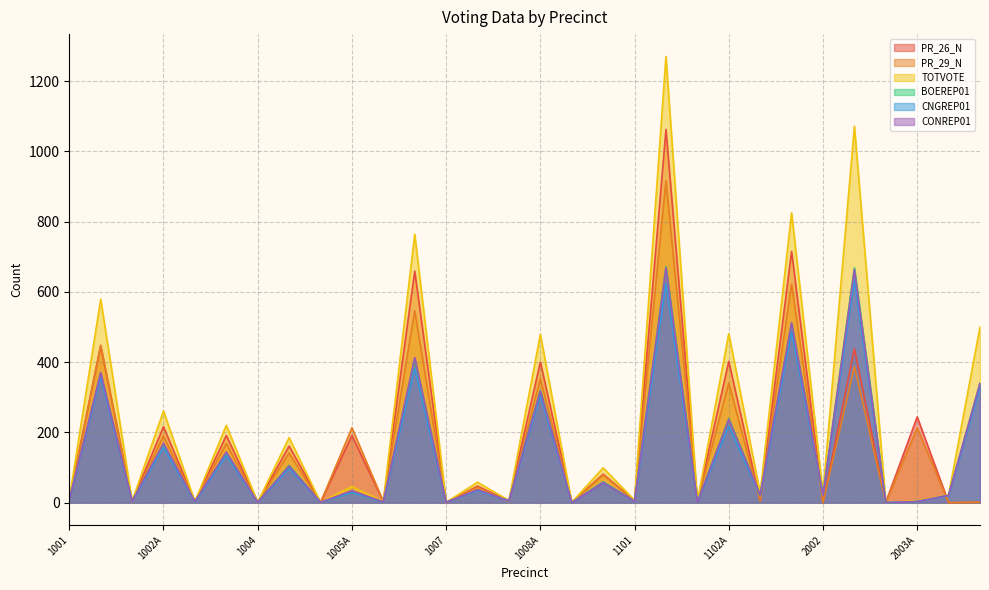

Between which two adjacent categories do BOEREP01 and PR_29_N first intersect?

1001A and 1002